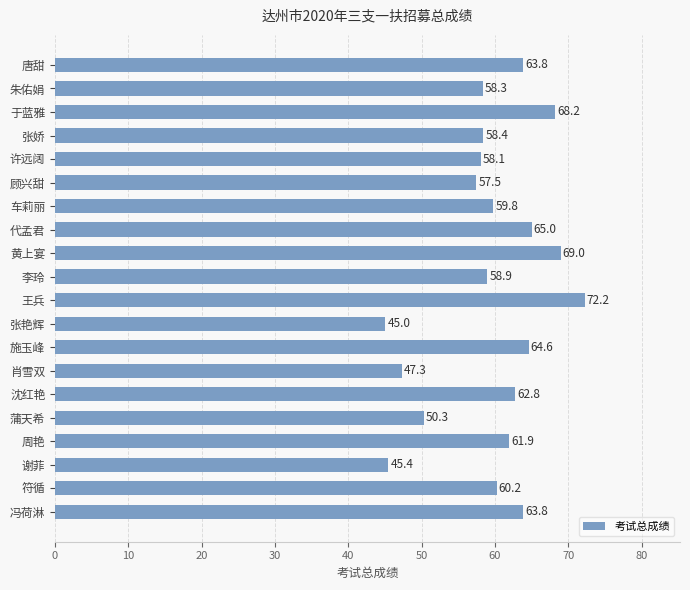

What is the maximum value shown in the chart?

72.2